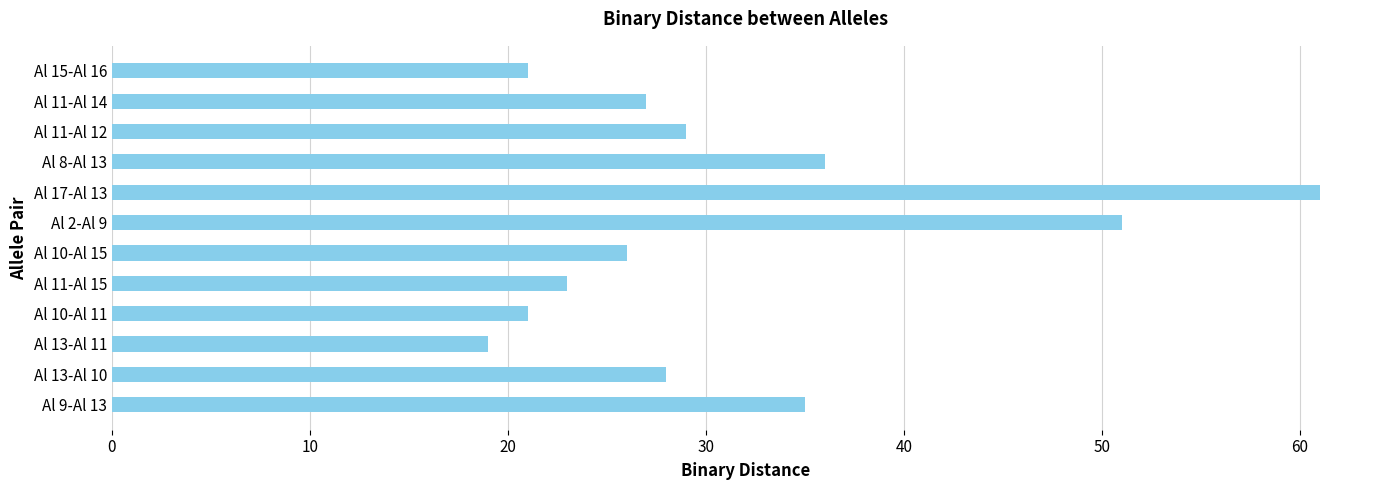

Which label corresponds to the smallest value in the chart?

Al 13-Al 11